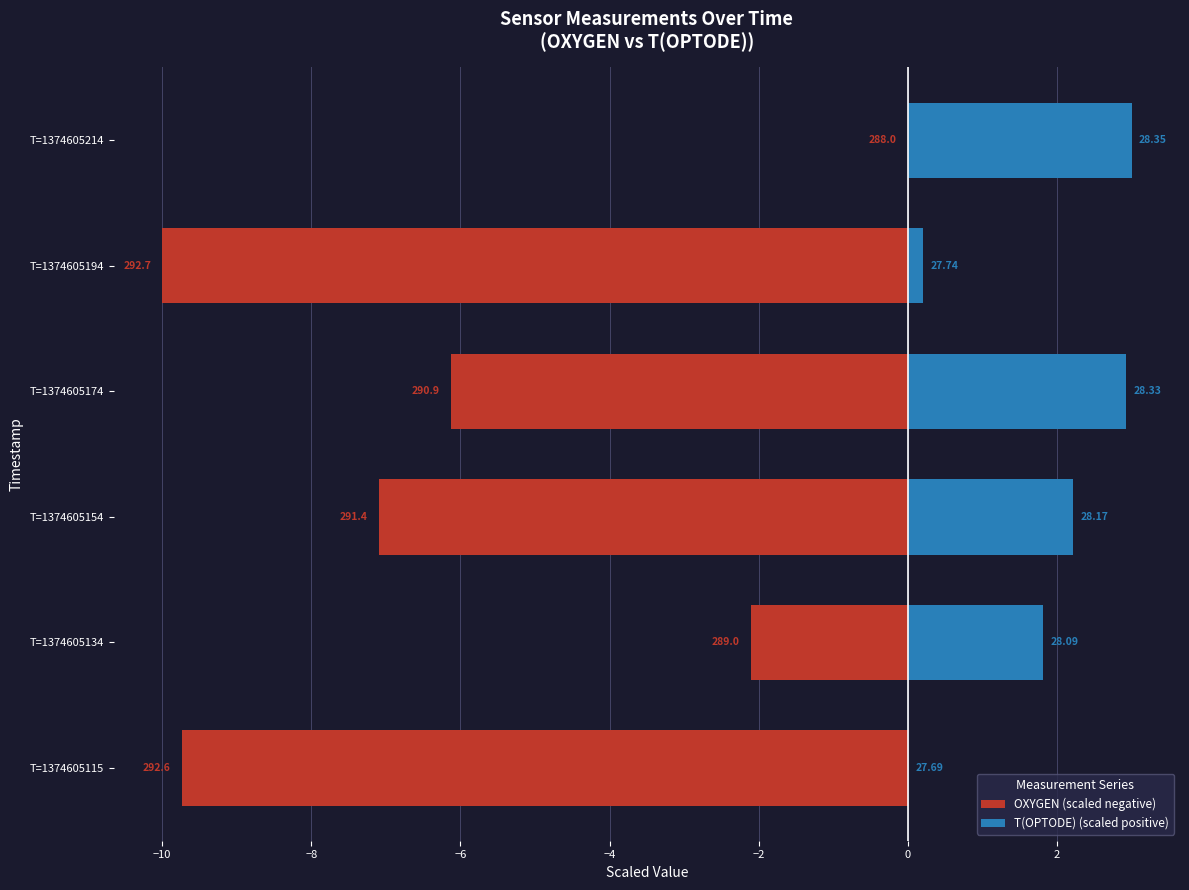

How many distinct data groups are displayed?

2